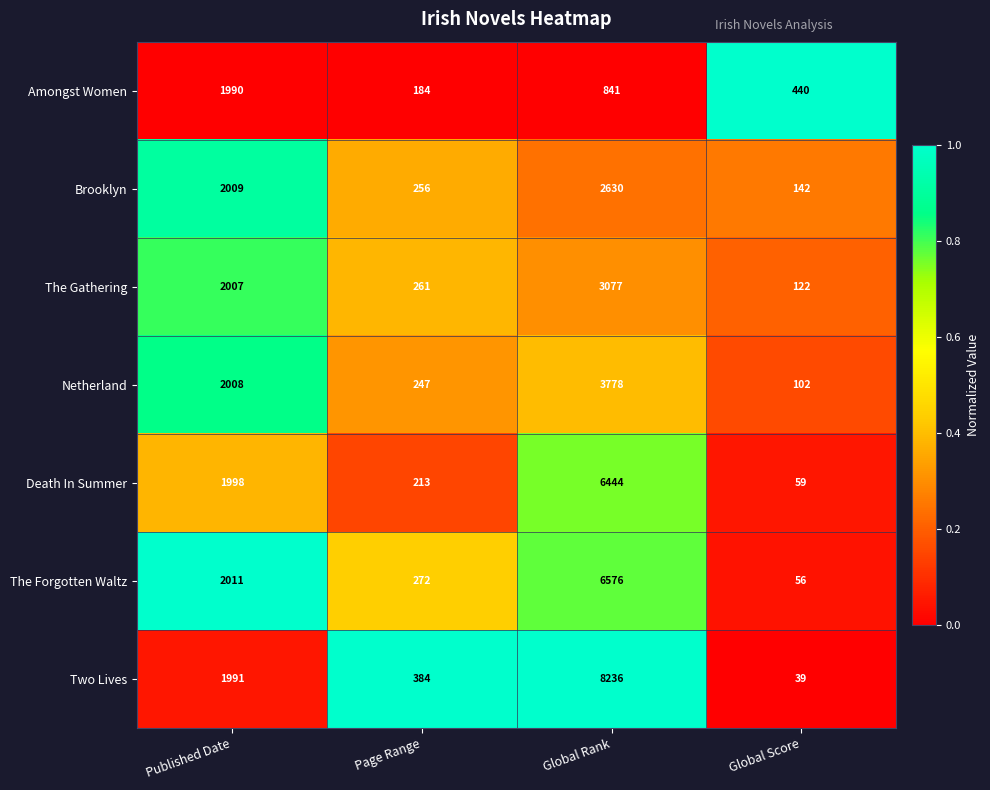

Rank the series by their maximum value, from highest to lowest.

Two Lives, The Forgotten Waltz, Death In Summer, Netherland, The Gathering, Brooklyn, Amongst Women